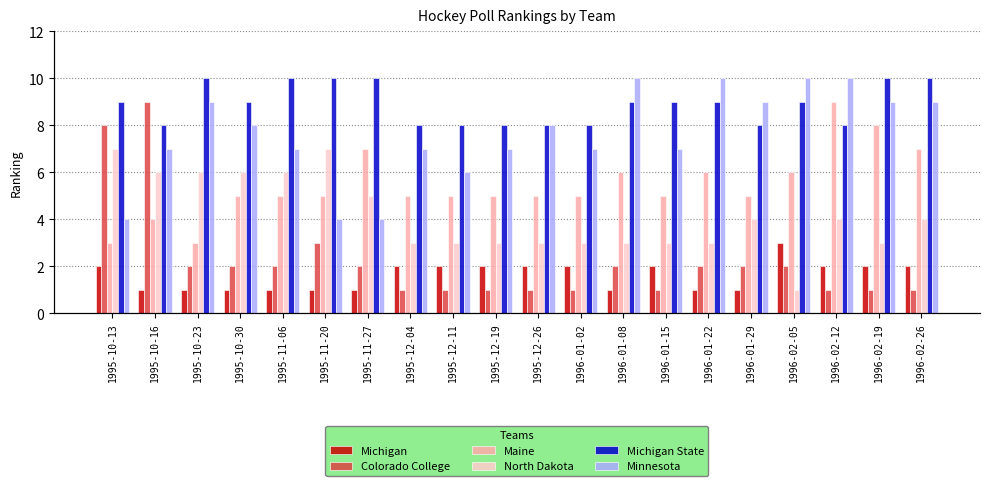

Which series changed the most between 1995-10-16 and 1996-01-08?

Colorado College